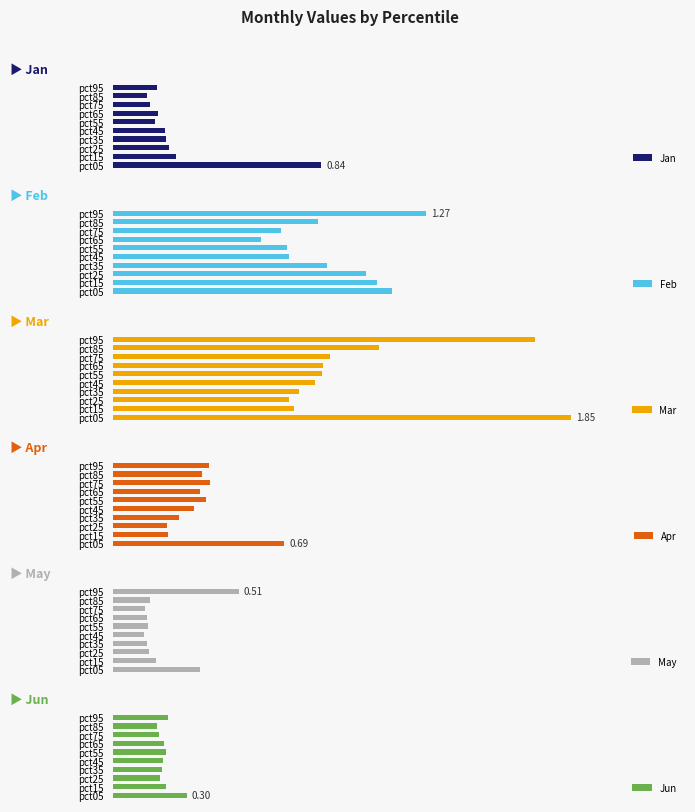

What is the difference between the maximum and second lowest values in the Mar series?

1.1